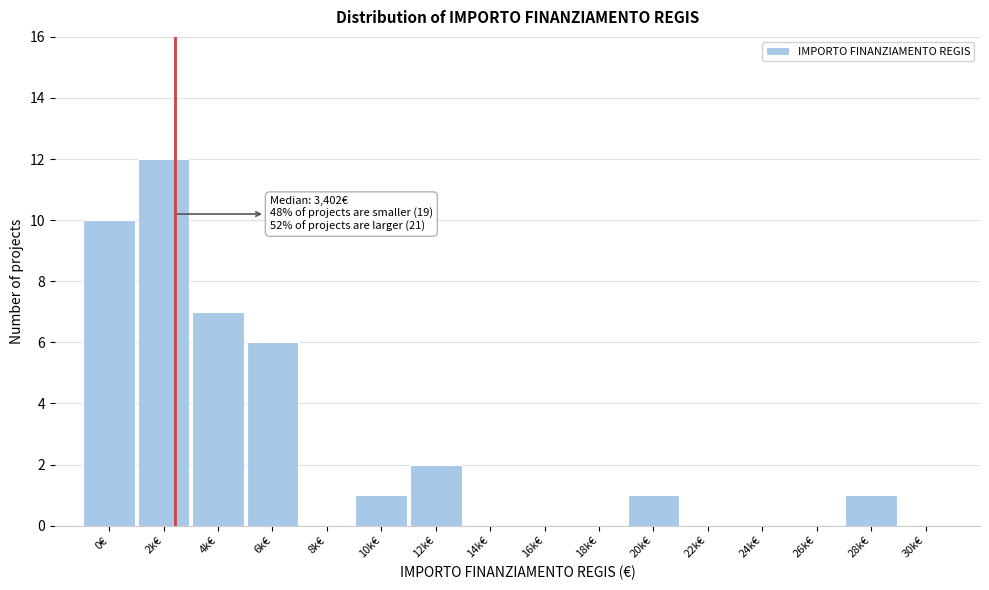

Reading left to right, extract all data points from this chart.

0€=10	2k€=12	4k€=7	6k€=6	8k€=0	10k€=1	12k€=2	14k€=0	16k€=0	18k€=0	20k€=1	22k€=0	24k€=0	26k€=0	28k€=1	30k€=0